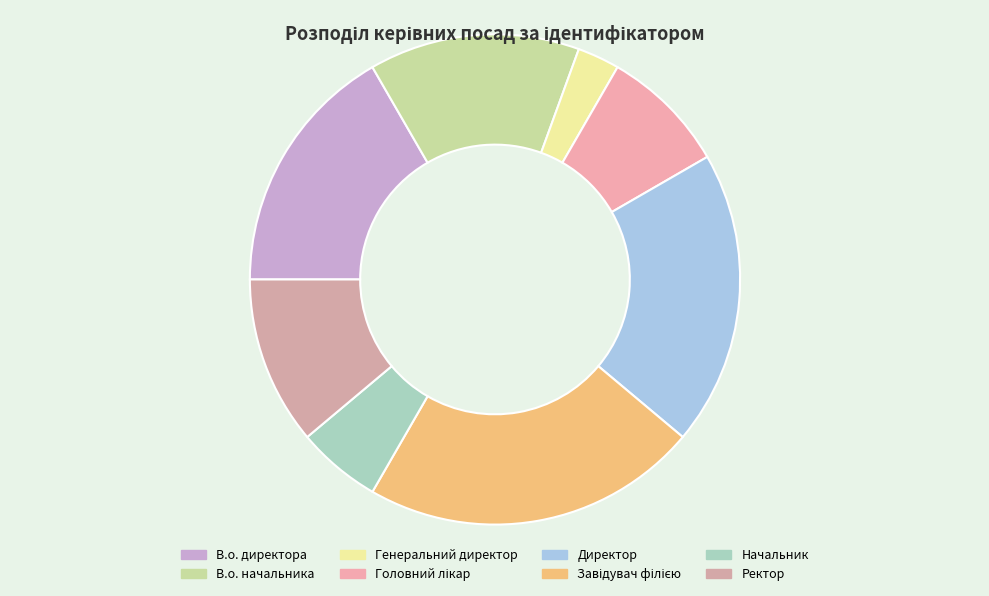

Approximately how many times larger is the value at Завідувач філією compared to Директор?

1.1